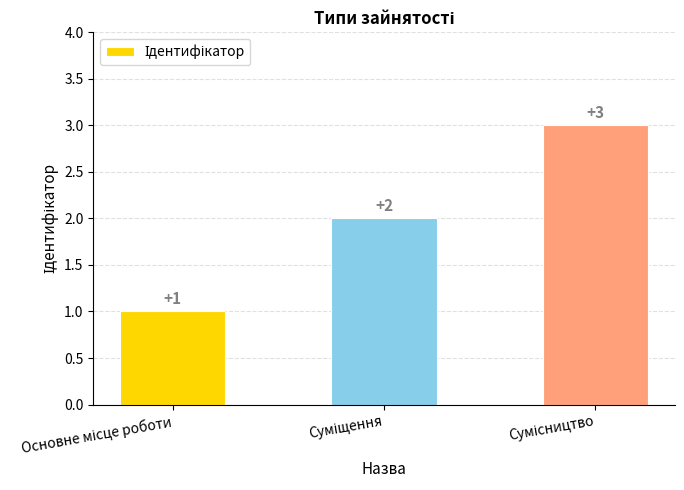

What is the value of the 1st bar from the left?

1